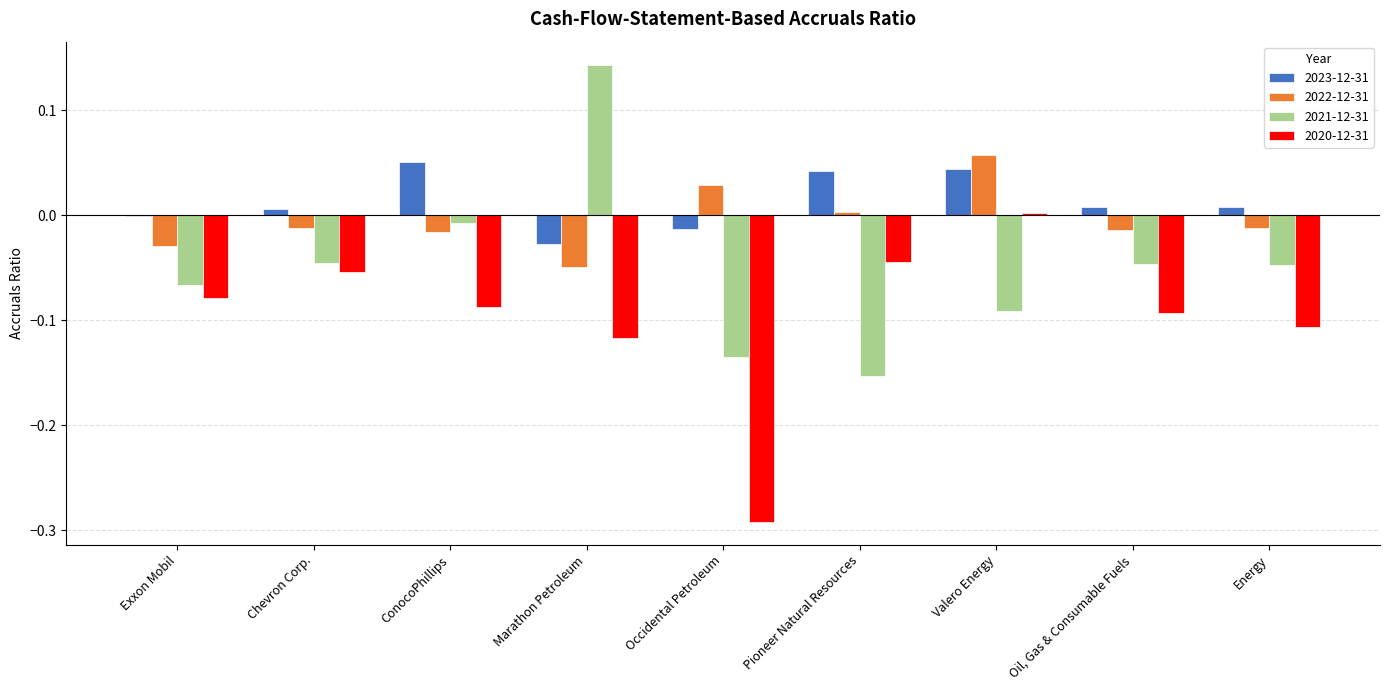

Which category has the highest value across all series?

Marathon Petroleum